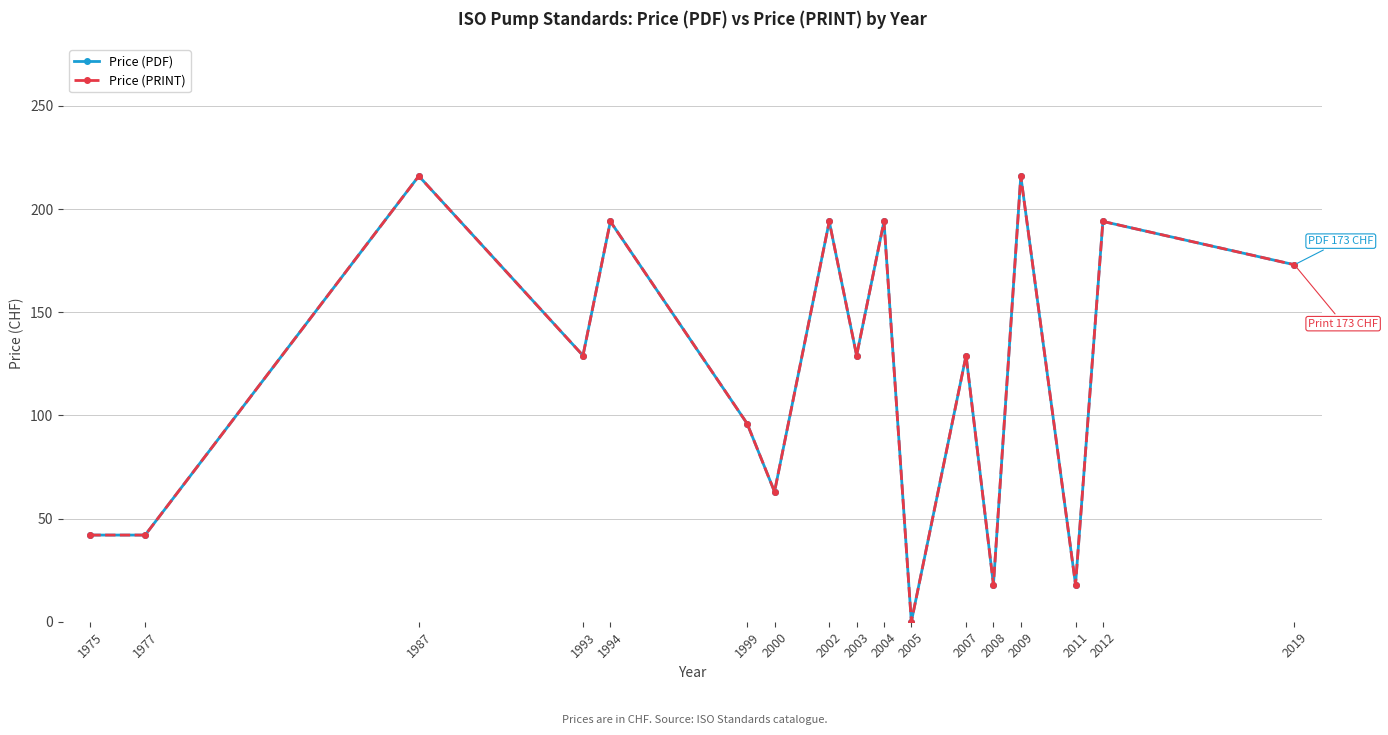

Is the value of Price (PRINT) at 1975 greater than the value of Price (PDF) at 2008?

Yes